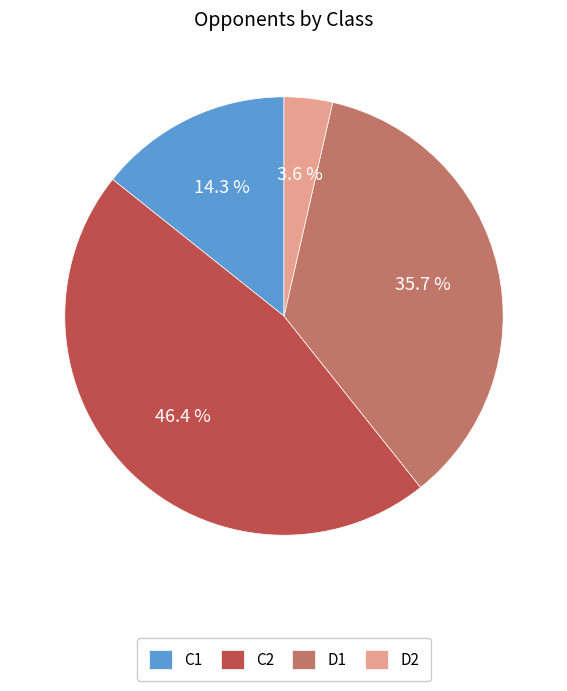

The C2 slice represents 38% of the pie. True or false?

False